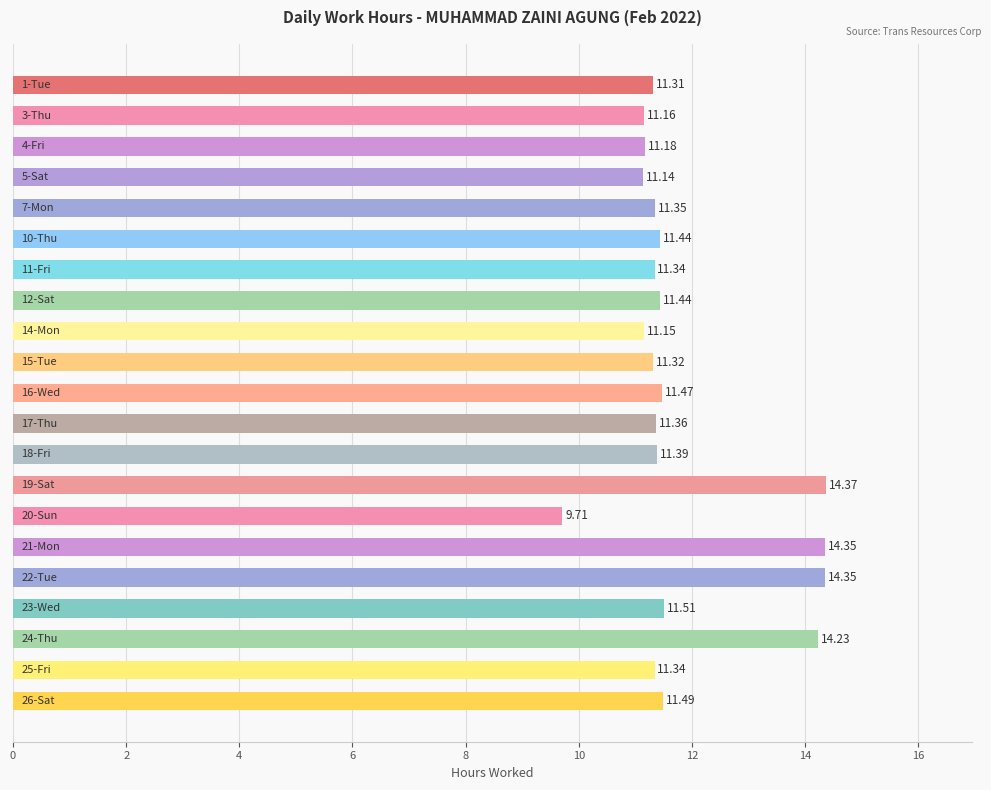

What is the average value?

11.8